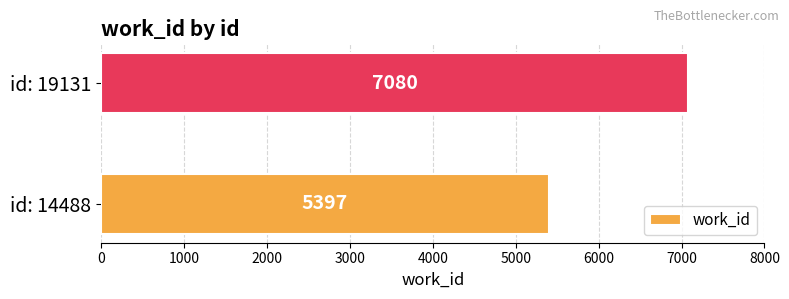

What is the difference between the maximum and minimum values?

1683